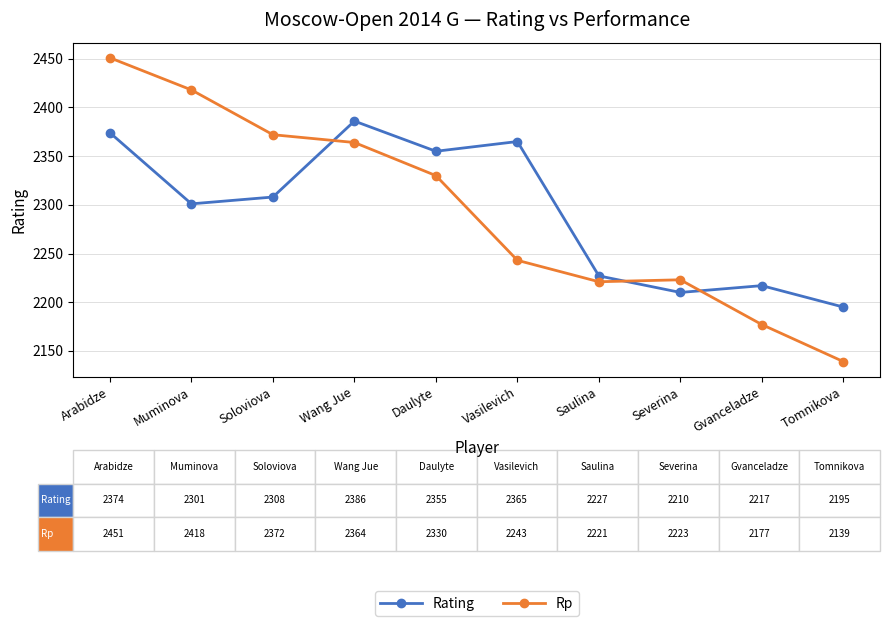

At which label does Rating reach its peak?

Wang Jue